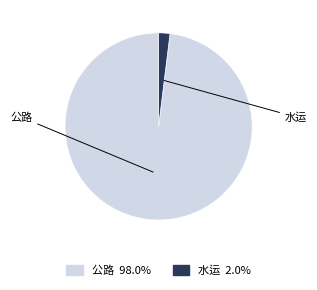

Rank the categories by value from highest to lowest.

公路, 水运